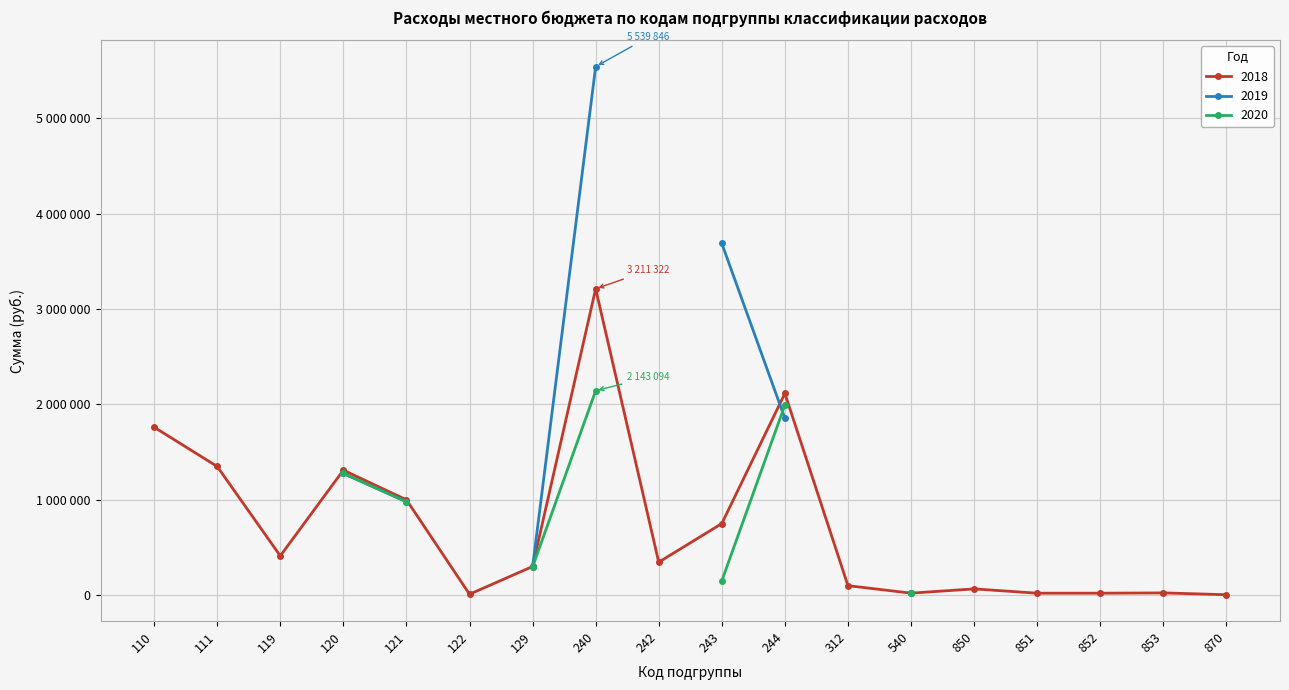

Reading left to right, extract all data points from this chart.

2018: 1760726.6	1348777.2	411949.4	1310450.9	999609.2	10000.0	300841.6	3211322.6	346000.0	750700.0	2114622.6	100000.0	21500.0	66000.0	21000.0	21000.0	24000.0	5000.0
2019: 0.0	0.0	0.0	1275450.9	979609.2	0.0	295841.6	5539846.6	0.0	3686526.3	1853320.3	0.0	21500.0	0.0	0.0	0.0	0.0	0.0
2020: 0.0	0.0	0.0	1275450.9	979609.2	0.0	295841.6	2143094.1	0.0	150000.0	1993094.1	0.0	21500.0	0.0	0.0	0.0	0.0	0.0